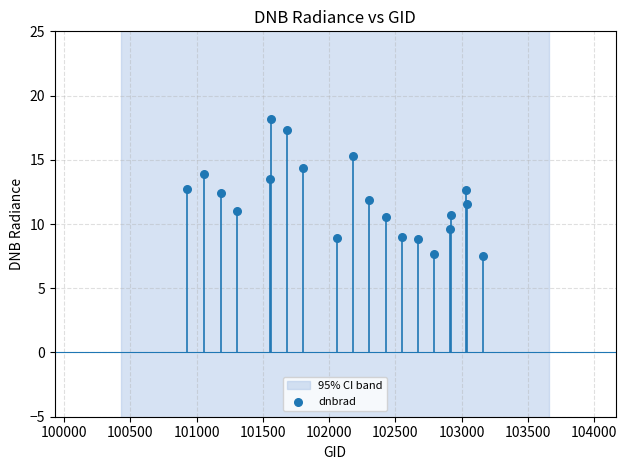

What is the range of X values (max minus min)?

2230.0